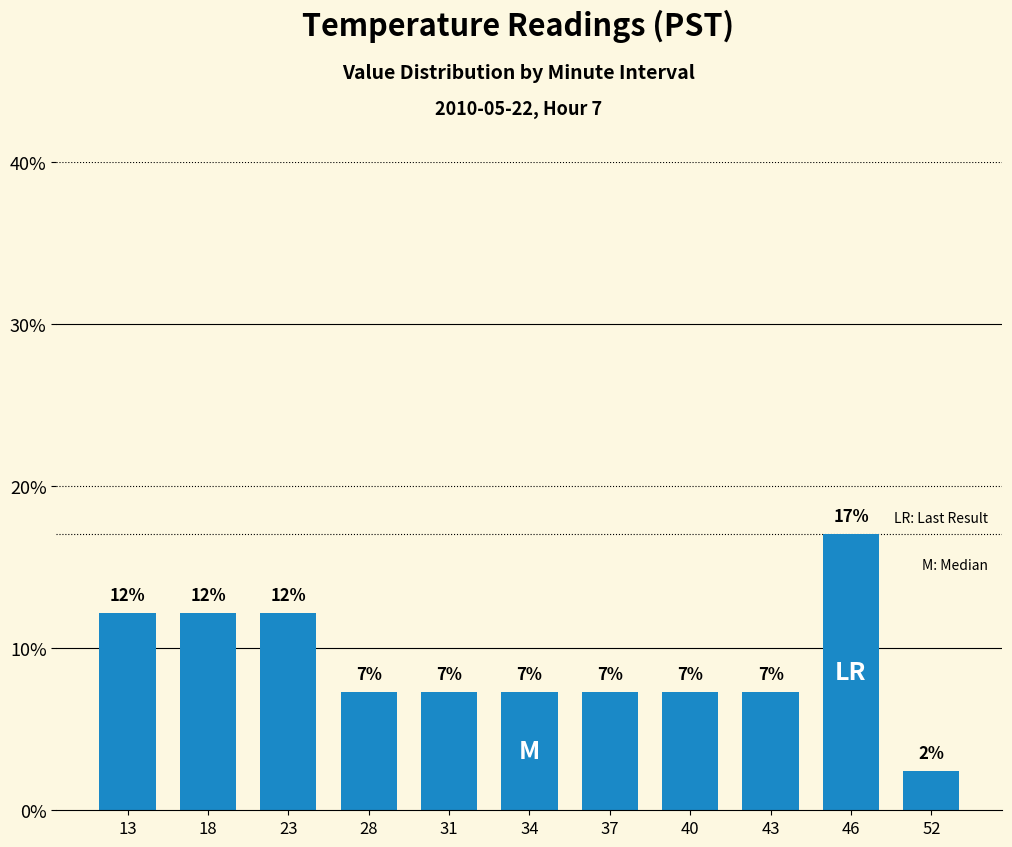

Where does the data first go above 7?

13